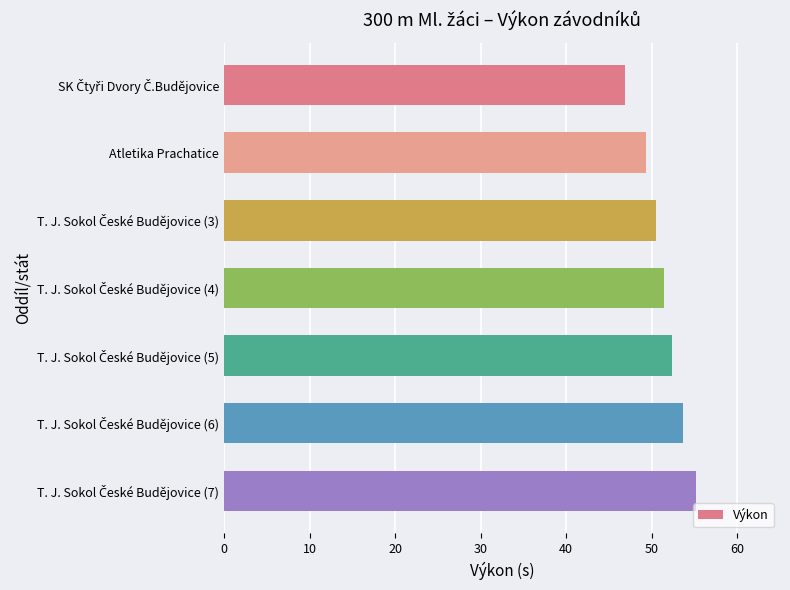

What is the greatest value displayed?

55.2